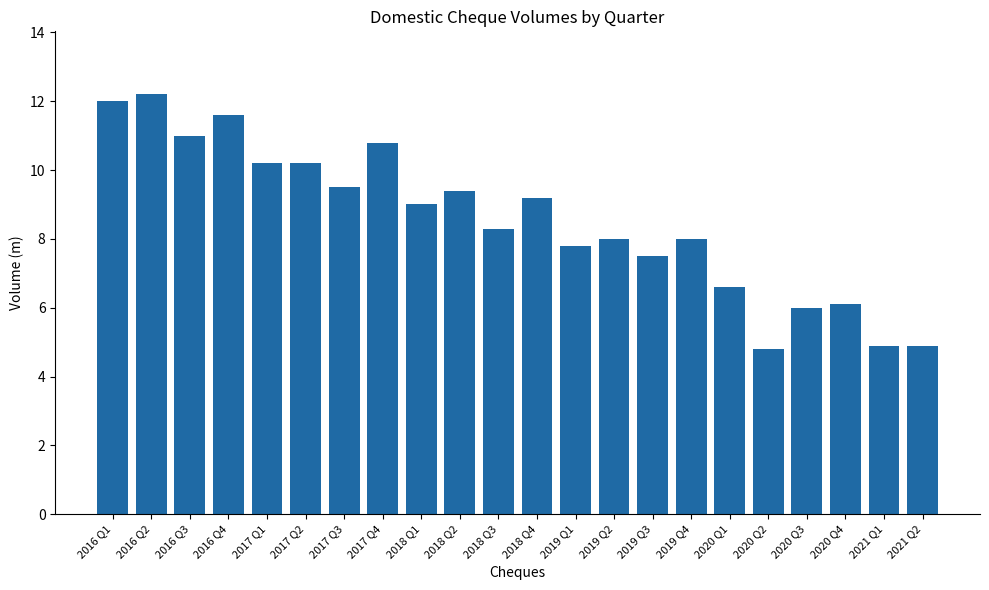

What is the sum of the values at 2018 Q4 and 2017 Q4?

20.0